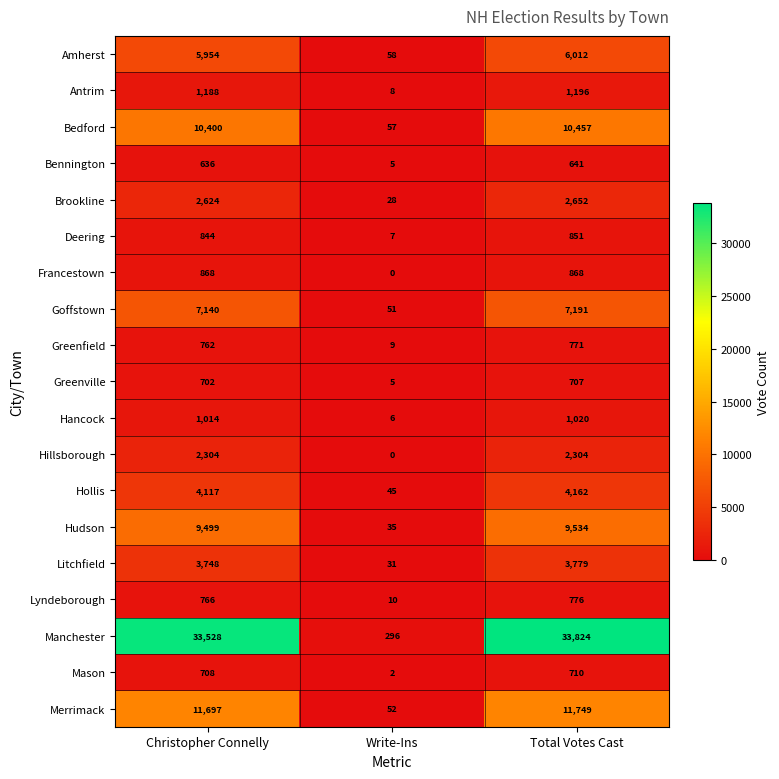

What is the difference between the highest and lowest values at Write-Ins?

296